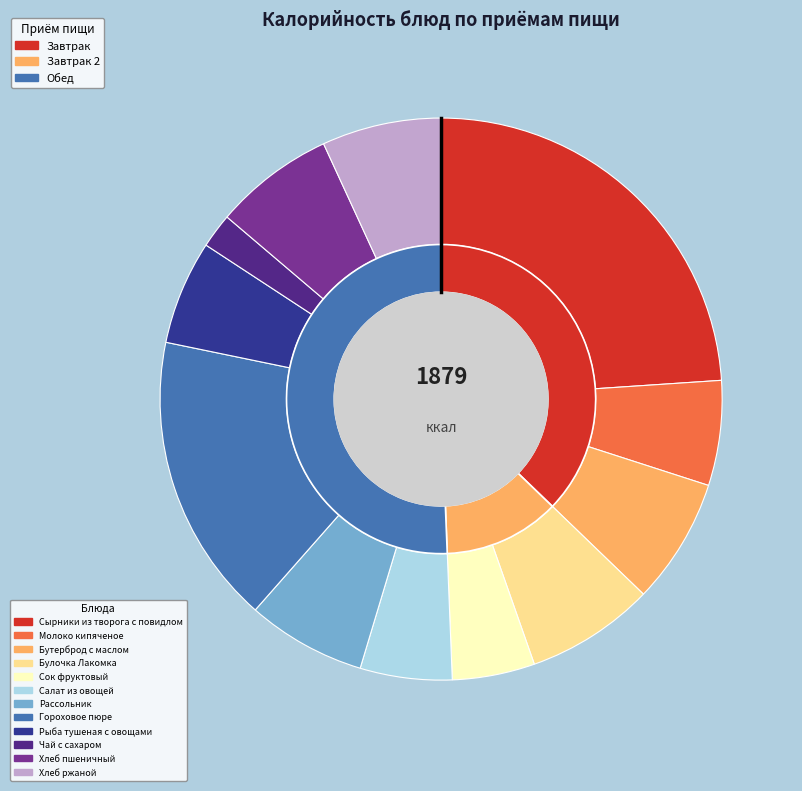

Is there any slice that represents more than half of the pie?

No